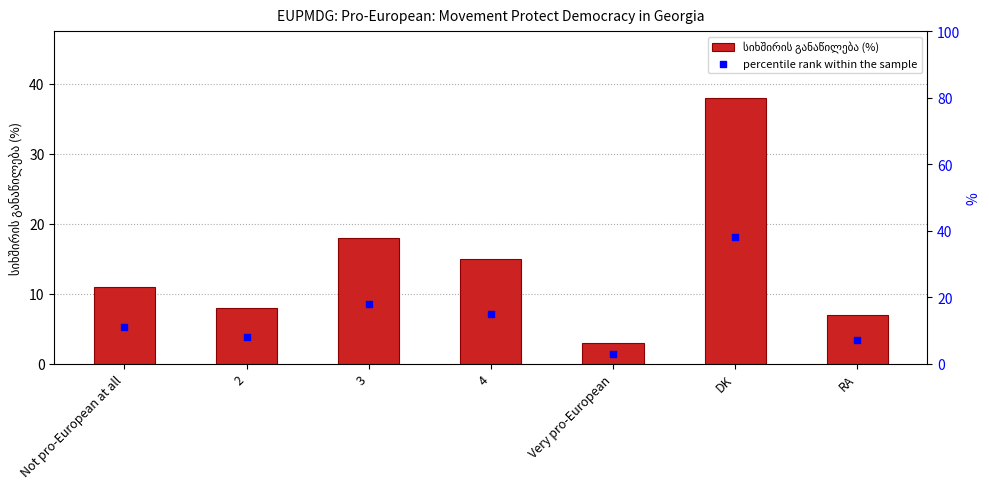

Is the value of სიხშირის განაწილება (%) at RA greater than the value of percentile rank within the sample at 2?

No